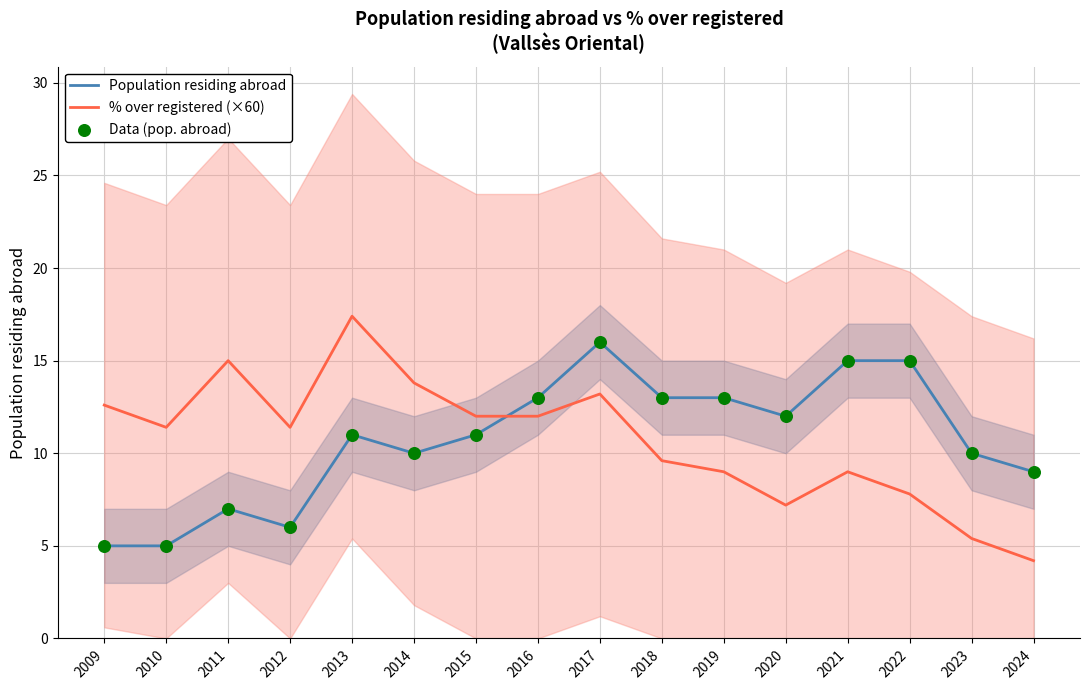

What is the total value across all series at 2019?

35.0